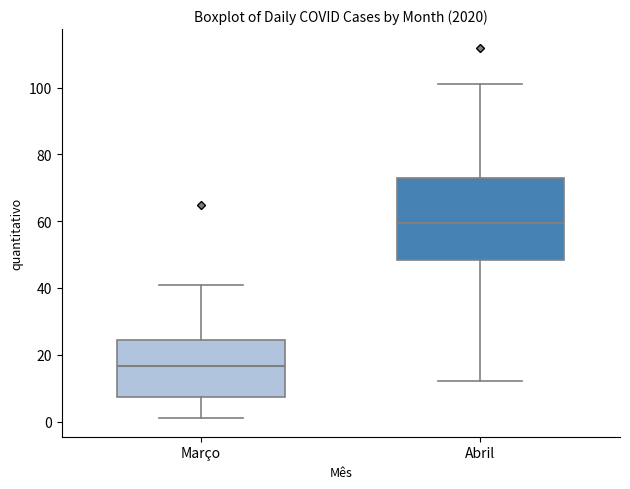

Where does the median line of the box for Abril sit on the y-axis? The values are not printed on the chart, so give them approximately, as read against the axis.

60